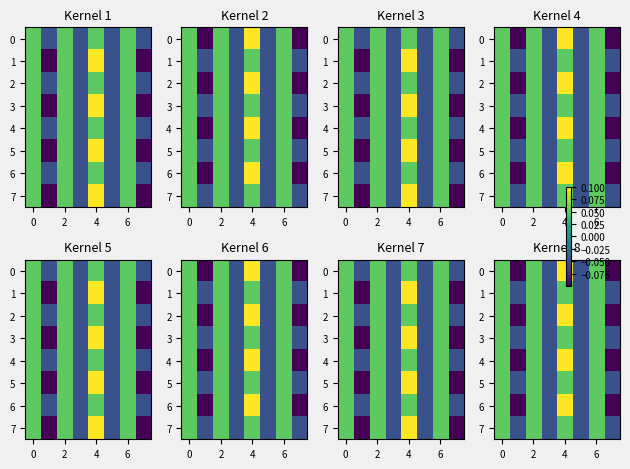

Count the number of data series in this chart.

8